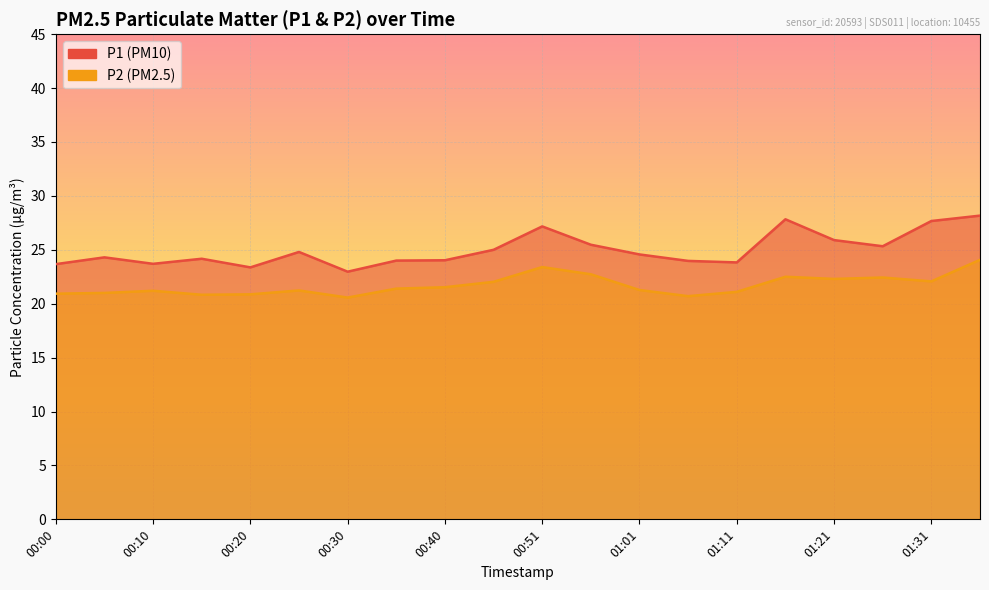

How many values in the P2 series exceed 21?

14